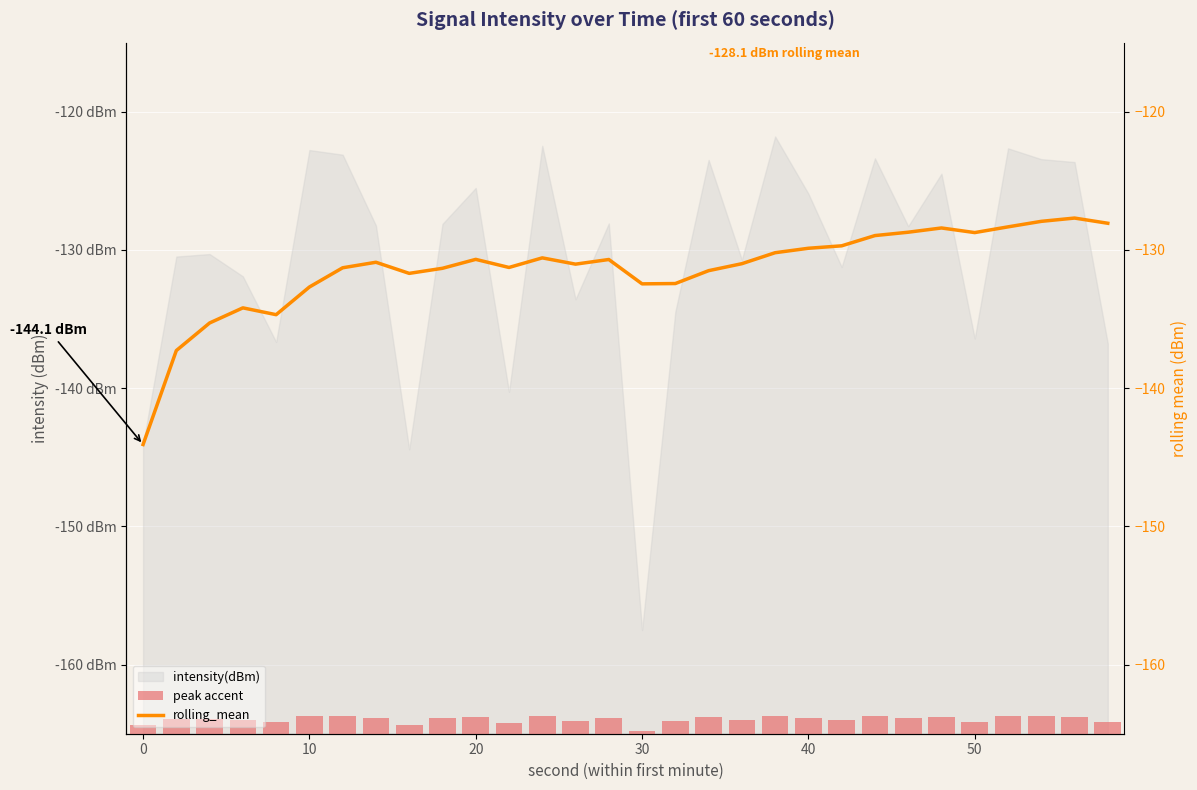

What is the maximum value for rolling_mean?

-127.7